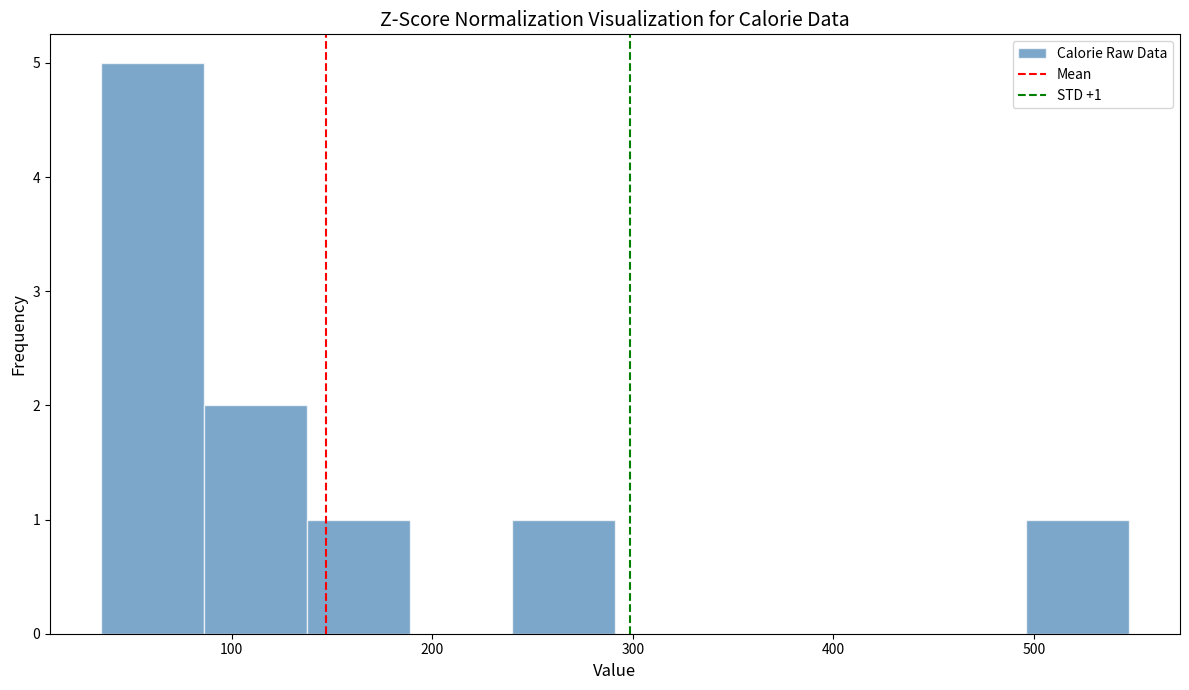

Over which range of the x-axis is the bar tallest?

40 to 90